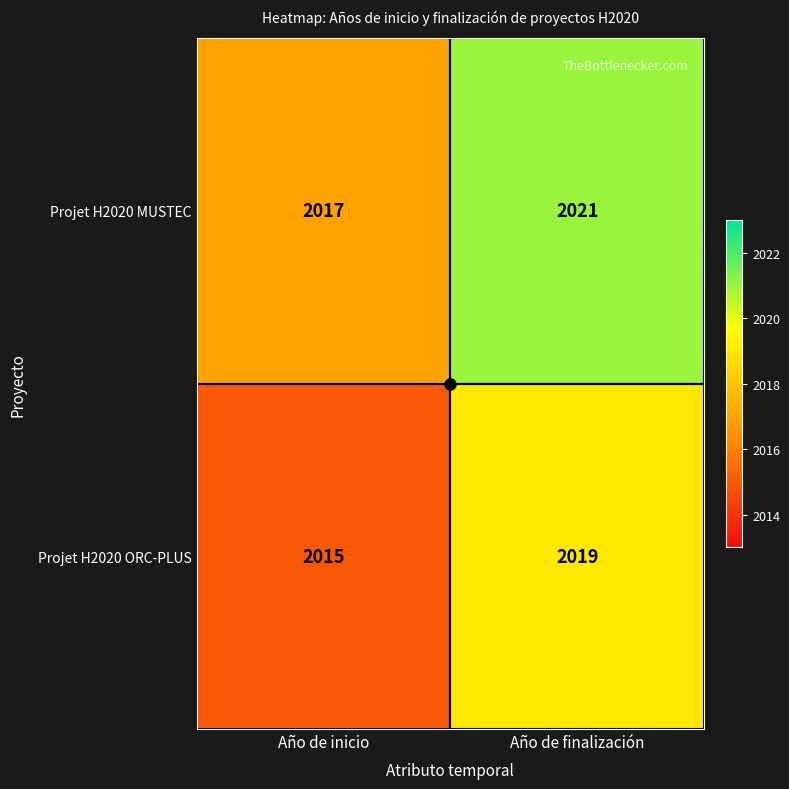

What is the highest value of the Projet H2020 MUSTEC series?

2021